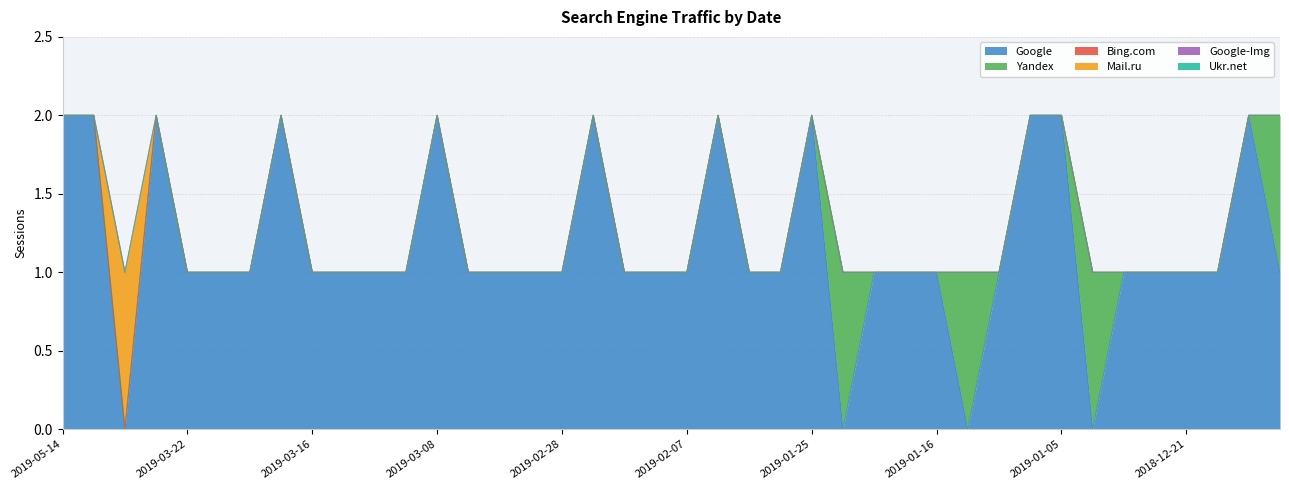

True or false: Yandex and Google intersect in this chart.

True